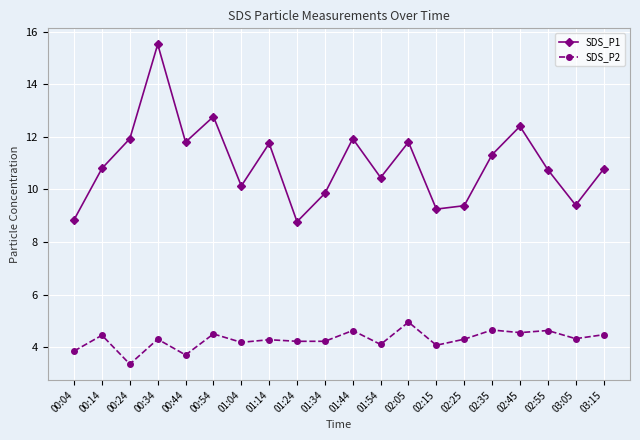

Between 01:04 and 02:05, which series saw the biggest shift?

SDS_P1